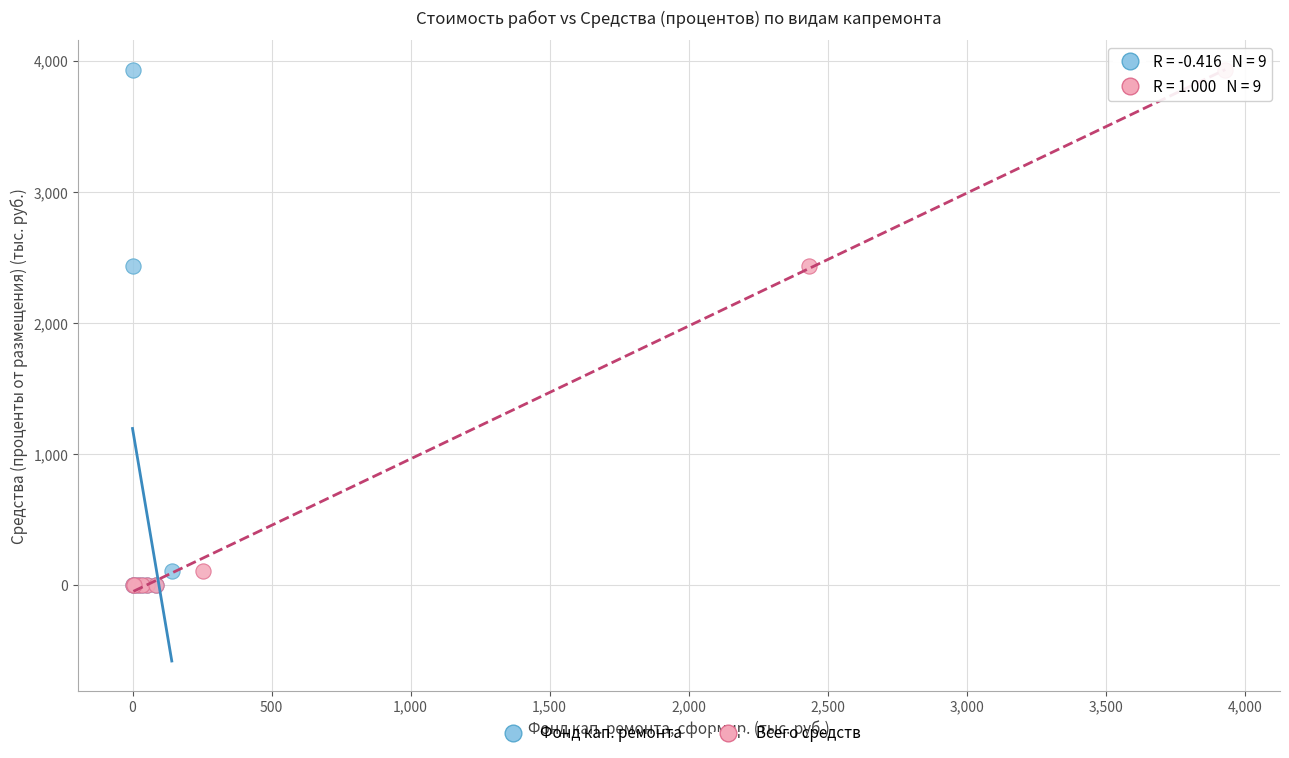

What are all the series names shown in the legend?

Фонд кап. ремонта, Всего средств